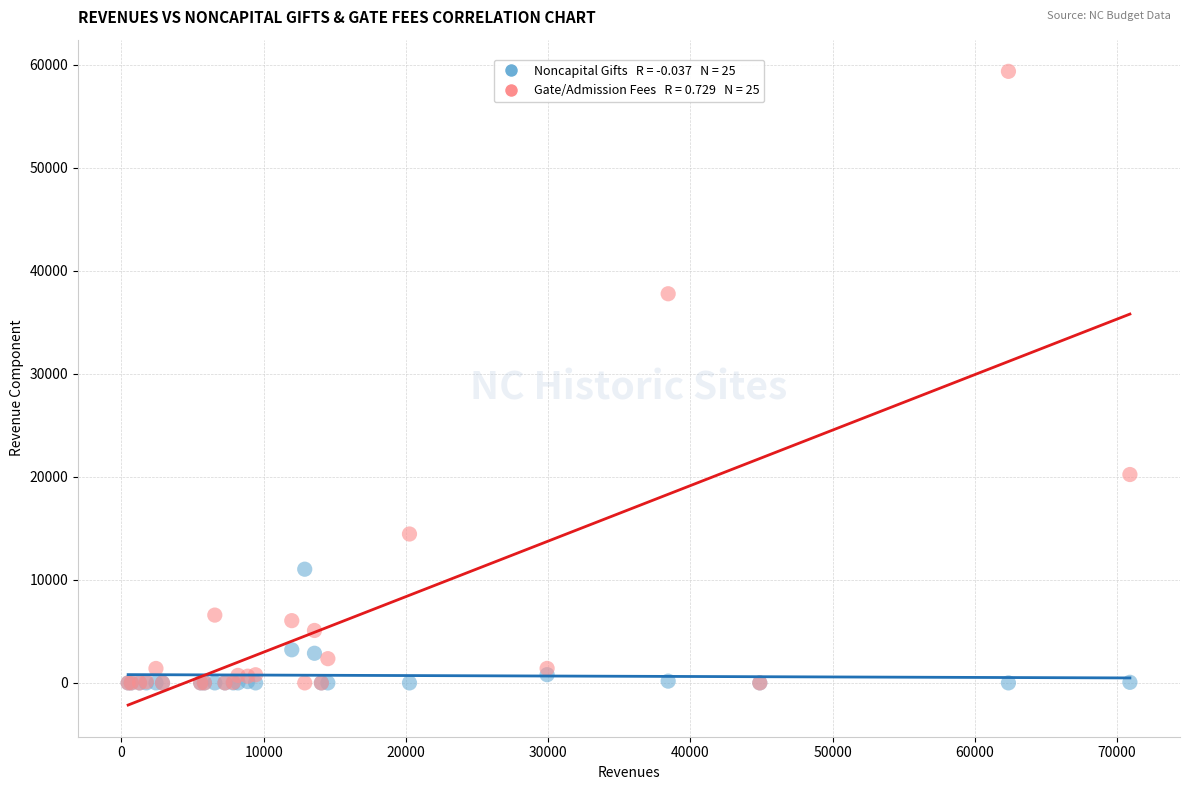

Across all series, what Y value is closest to 29682?

37775.8